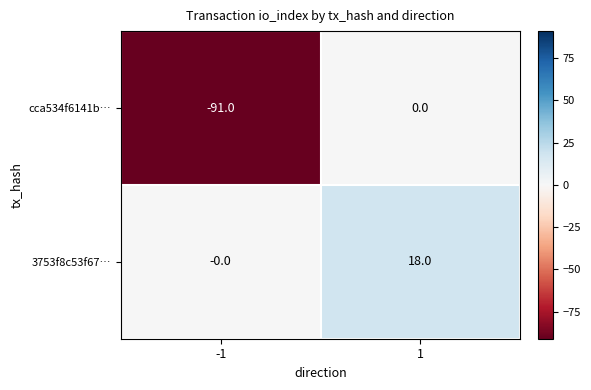

Which label corresponds to the smallest value in the chart?

-1